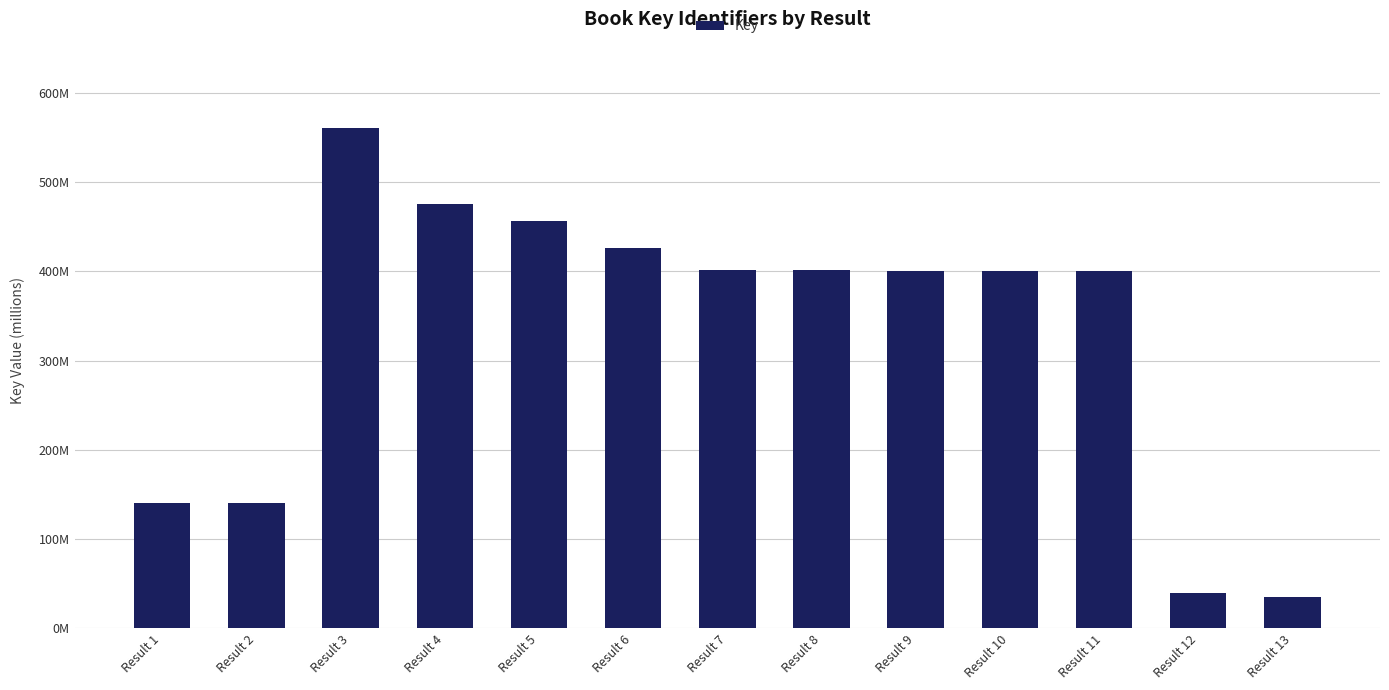

What is the minimum value shown in the chart?

34725639